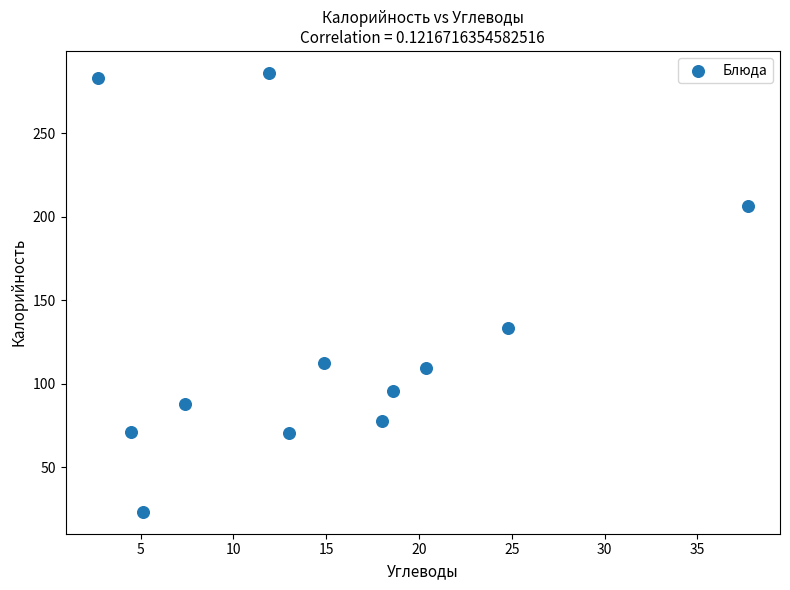

What is the average Y value?

129.8